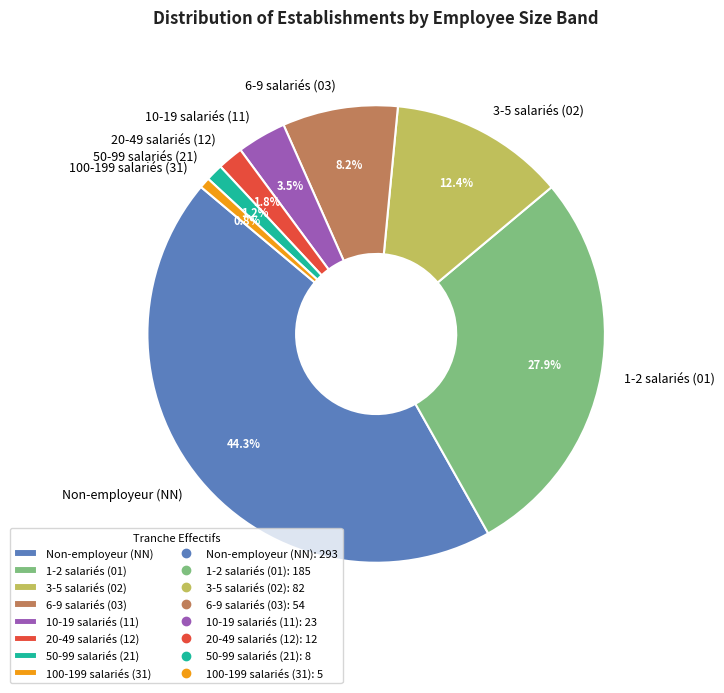

Count the number of slices in the pie.

8